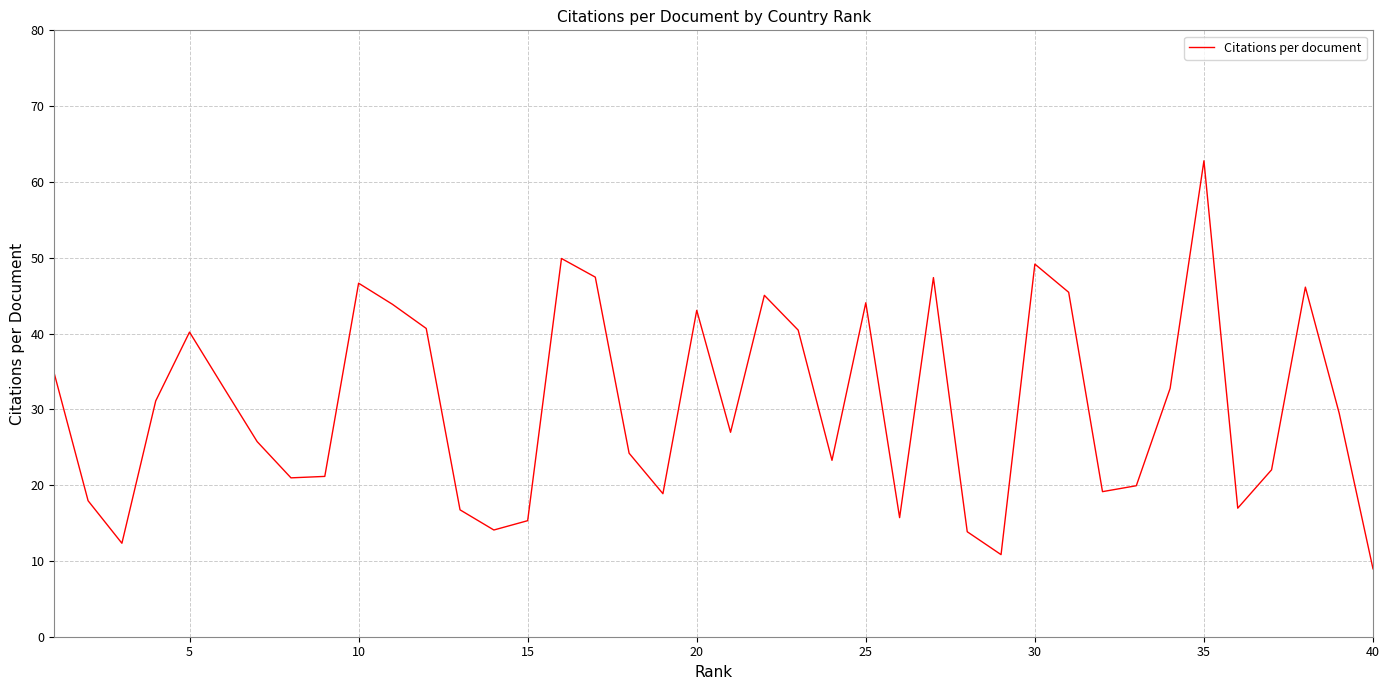

What is the difference between the maximum and minimum values?

53.8